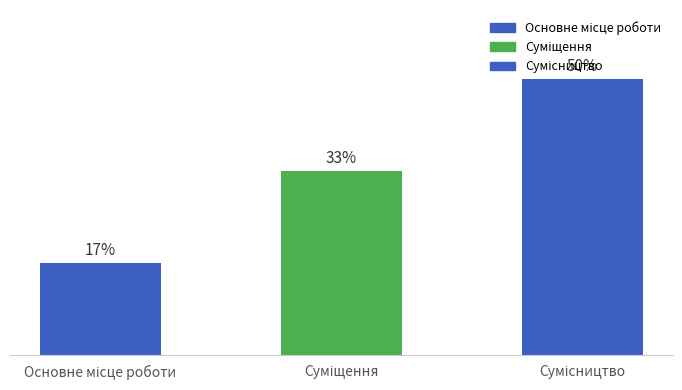

What is the label of the 3rd bar from the left?

Сумісництво